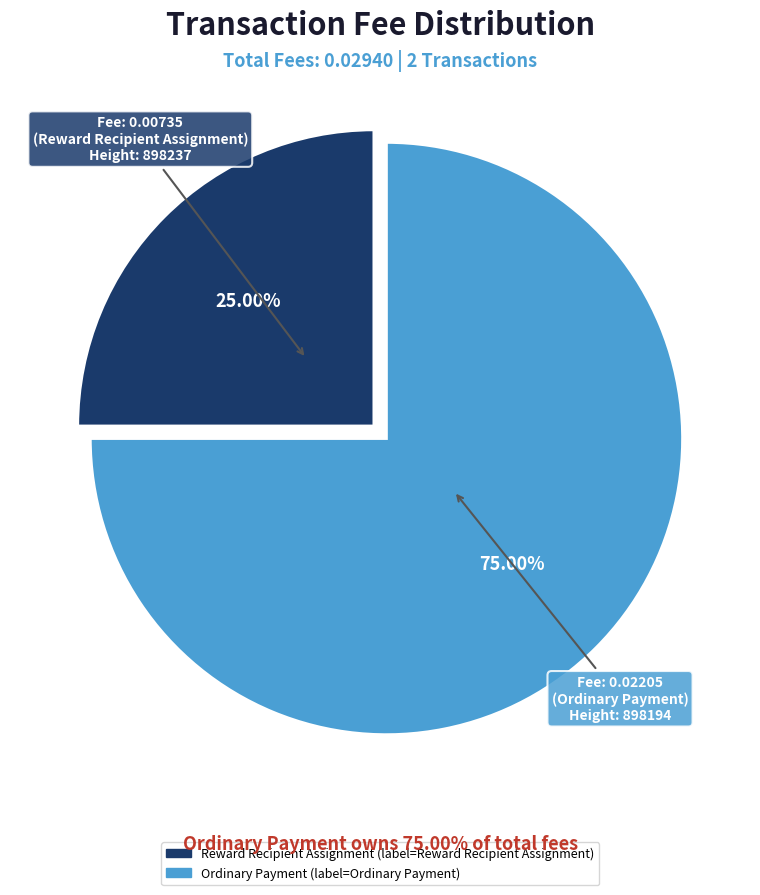

Is there a majority slice in this chart?

Yes